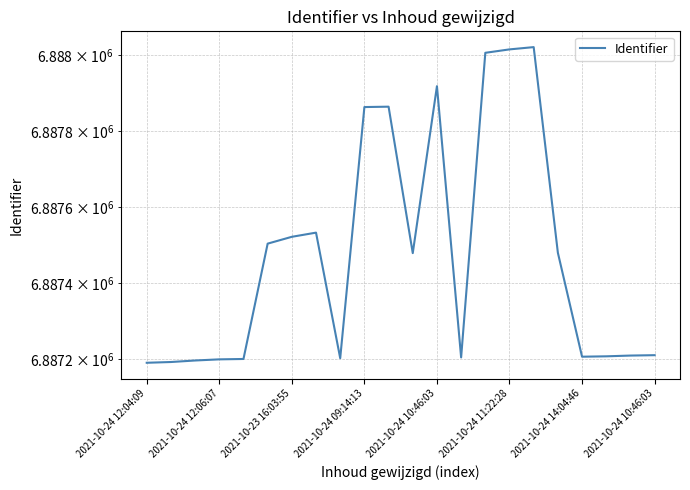

What is the maximum value shown in the chart?

6888022